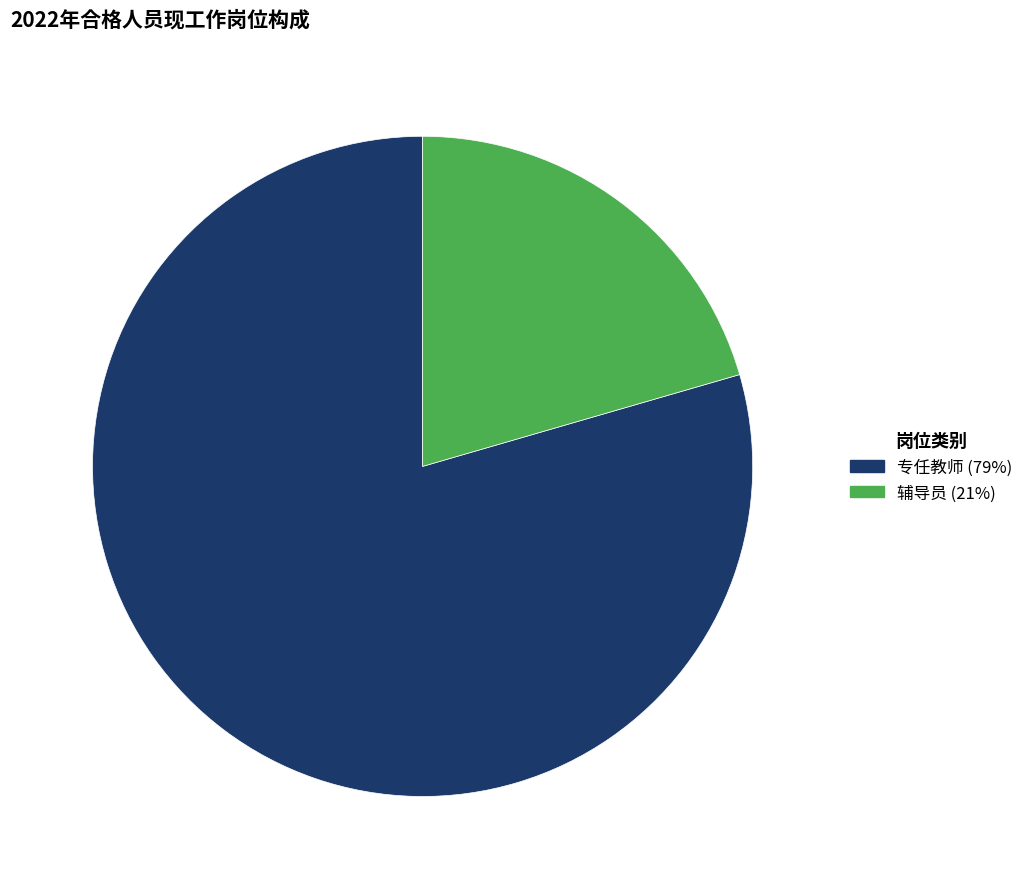

How many slices are in this pie chart?

2